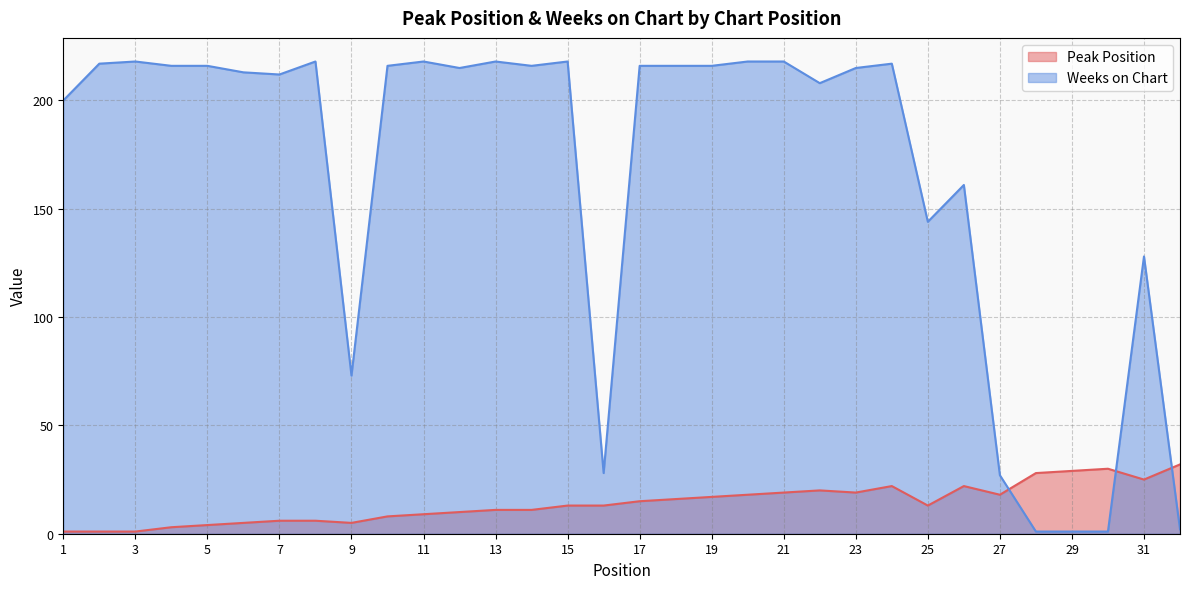

Which category has the lowest value across all series?

1